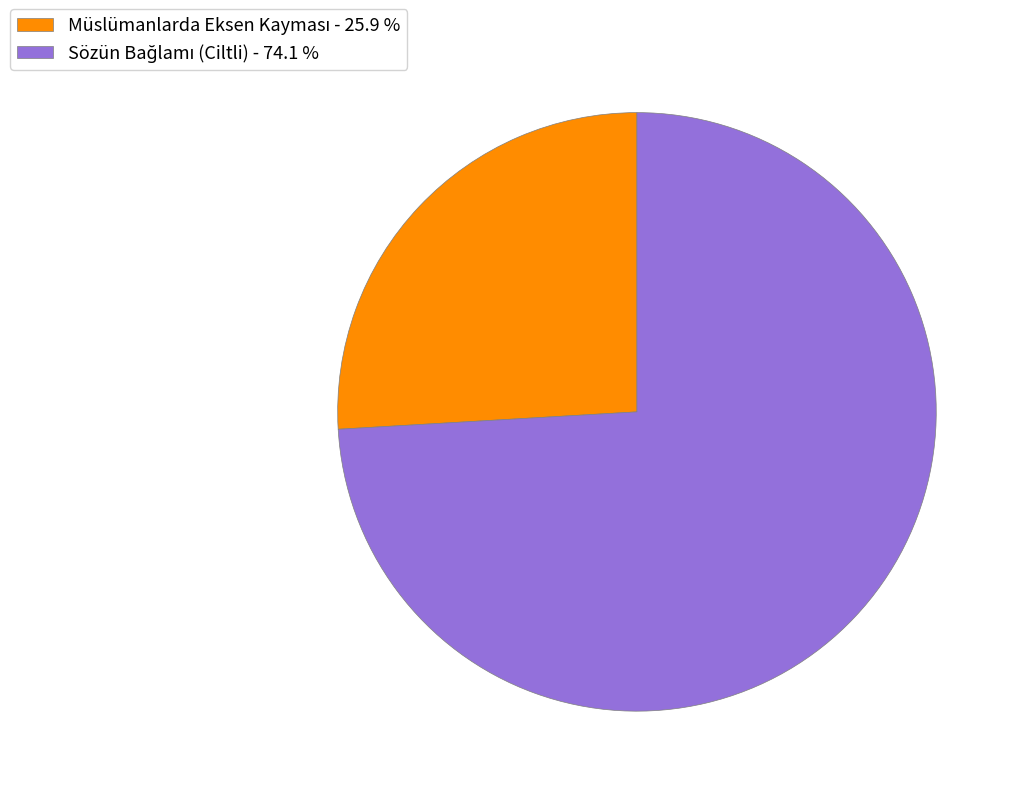

Does any single category account for the majority?

Yes